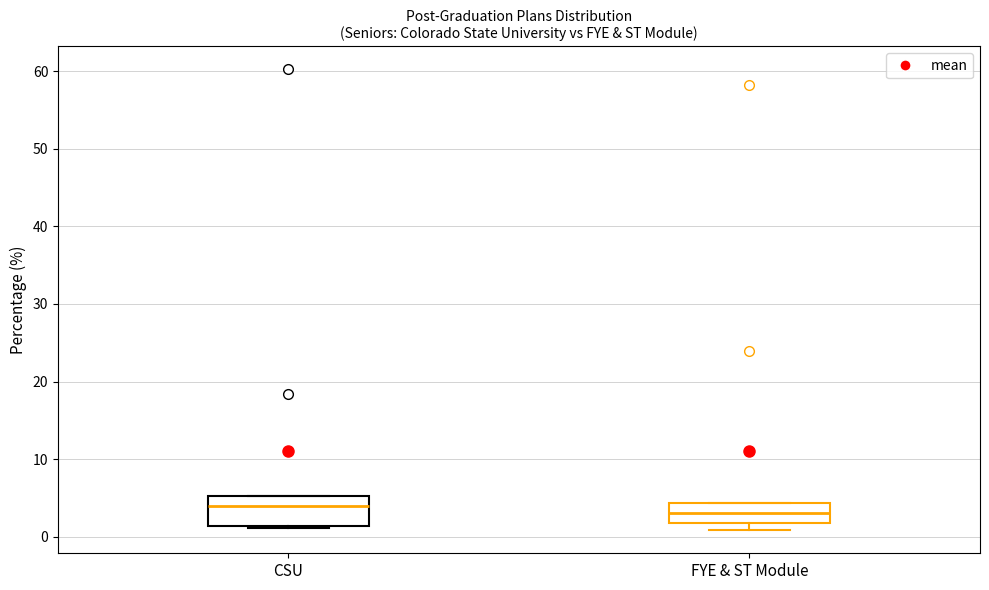

Reading left to right, read every box against the y-axis: the position of its median line, the range the box covers, and the ends of its whiskers. The values are not printed on the chart, so give them approximately, as read against the axis.

CSU: median 4, box 1 to 5, whiskers 1 to 5
FYE & ST Module: median 3, box 2 to 4, whiskers 1 to 4